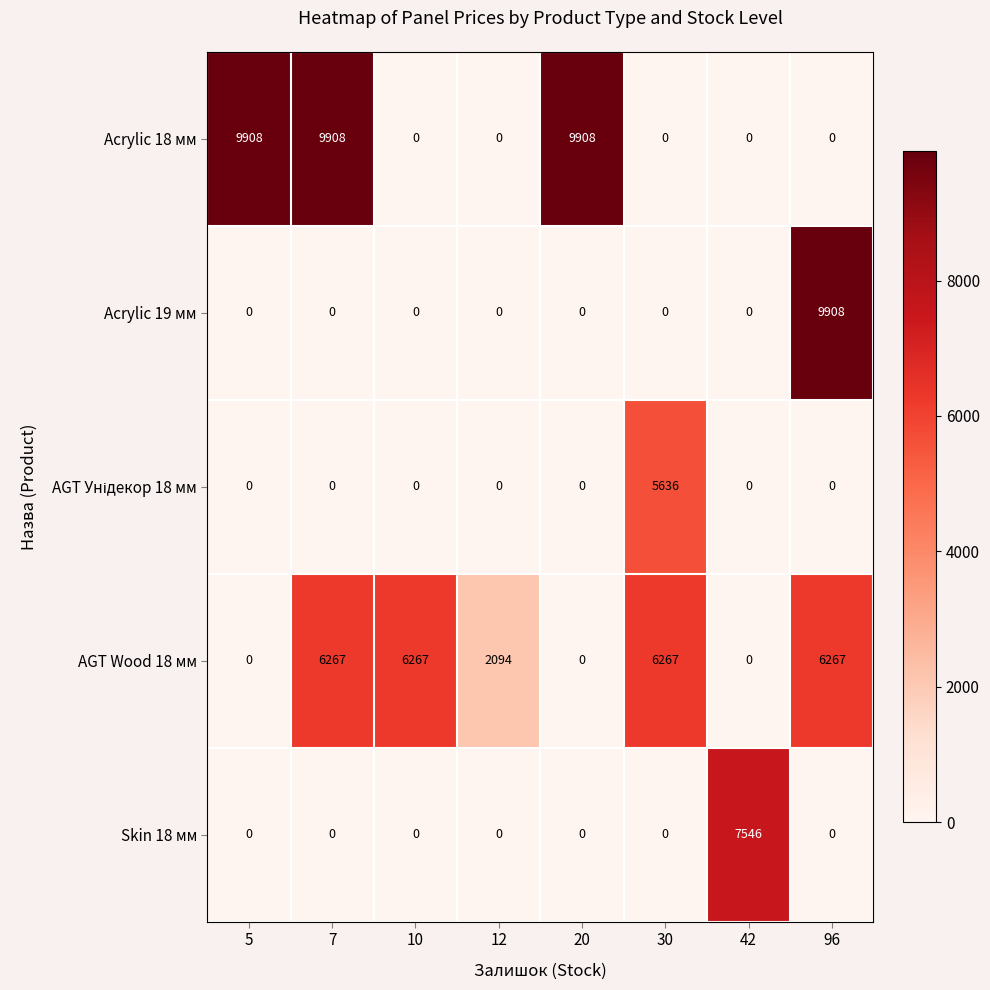

The value of Acrylic 18 мм at 12 is -6659. True or false?

False